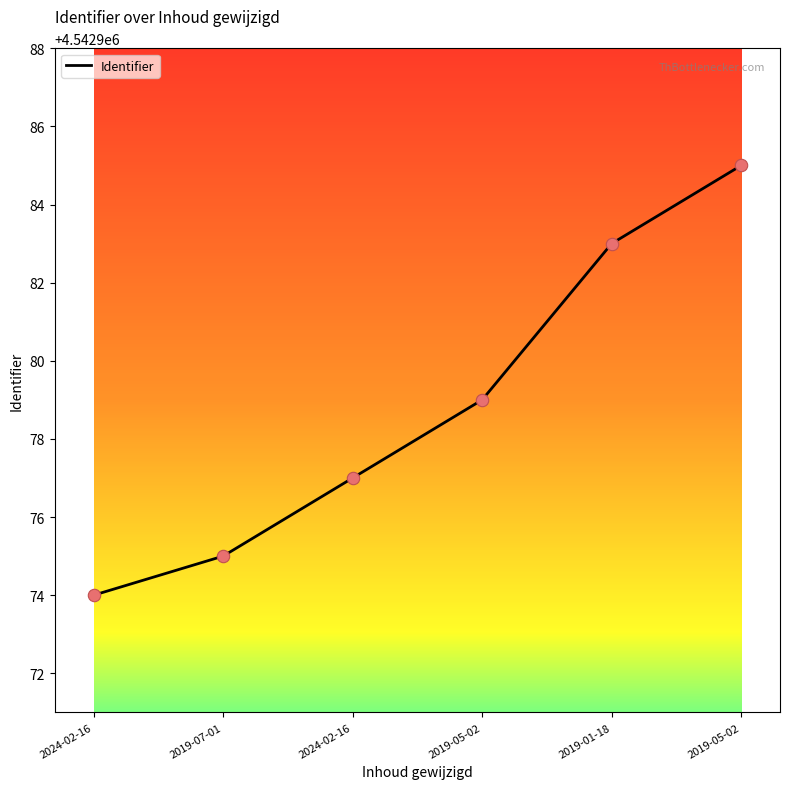

Does the chart have visible grid lines?

No